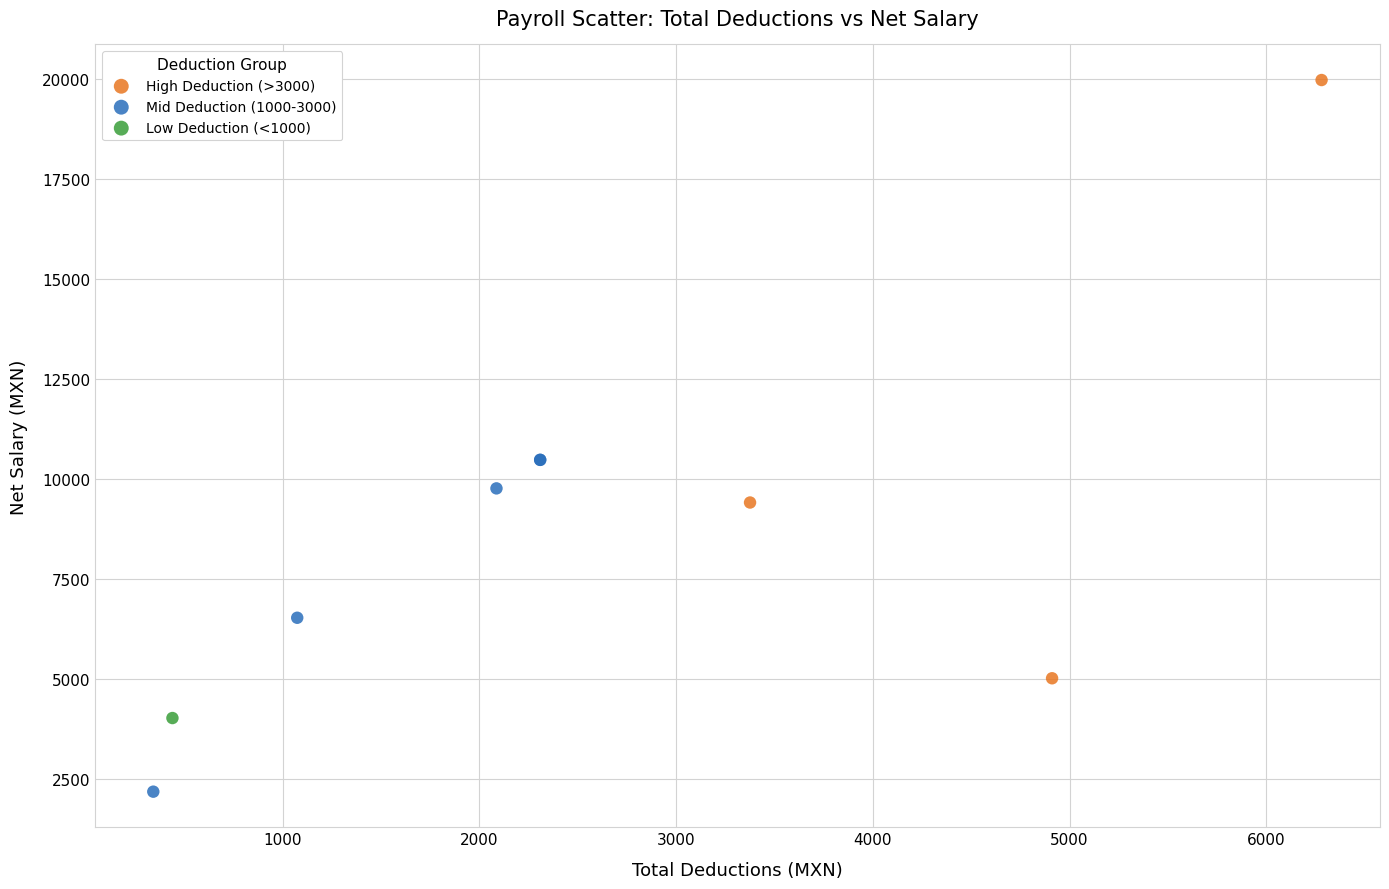

What are all the series names shown in the legend?

High Deduction (>3000), Mid Deduction (1000-3000), Low Deduction (<1000)